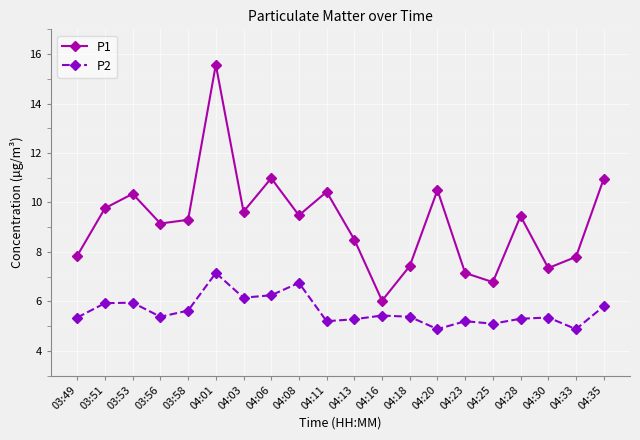

At which label does P1 first exceed 9?

03:51